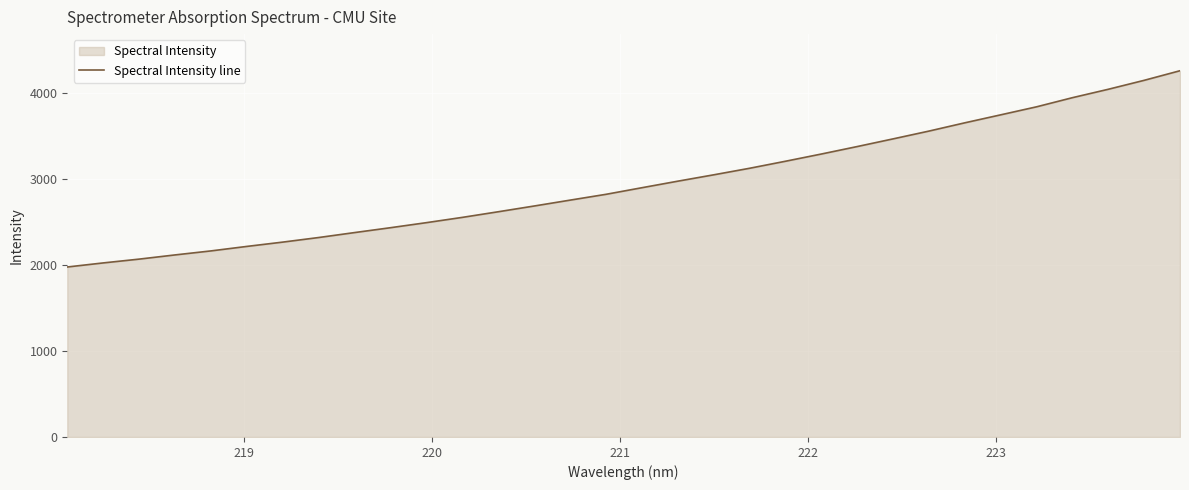

True or false: the data has more than 1 interior local peaks.

False